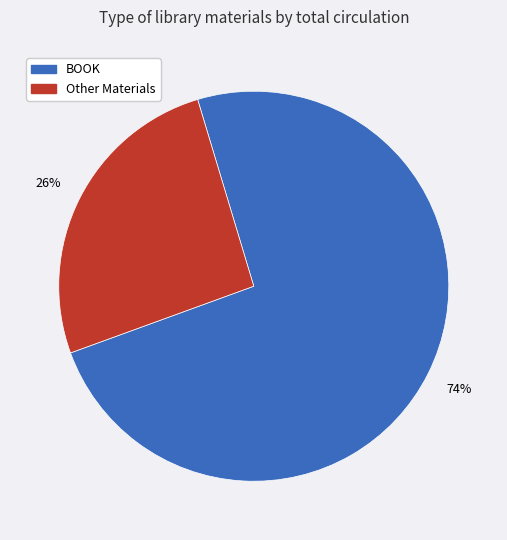

Does any single category account for the majority?

Yes